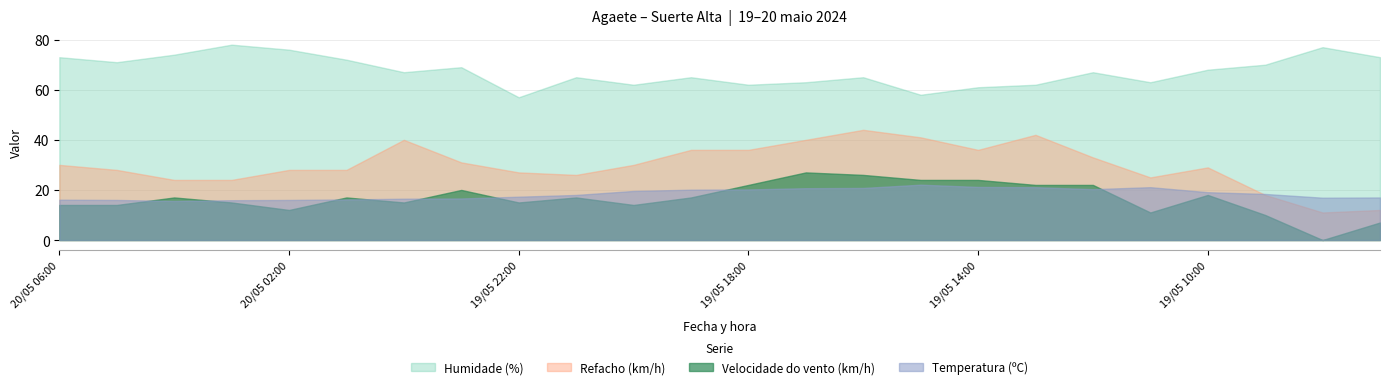

Is the value of Temperatura (ºC) at 19/05 19:00 greater than the value of Humidade (%) at 19/05 17:00?

No